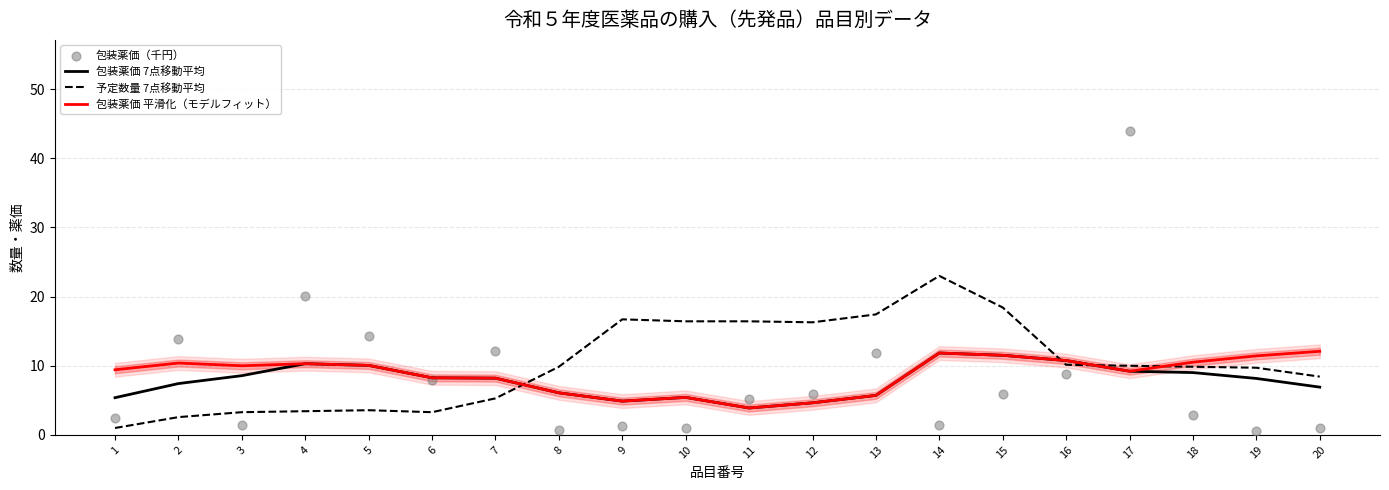

Which series has the widest spread of Y values?

包装薬価（千円）